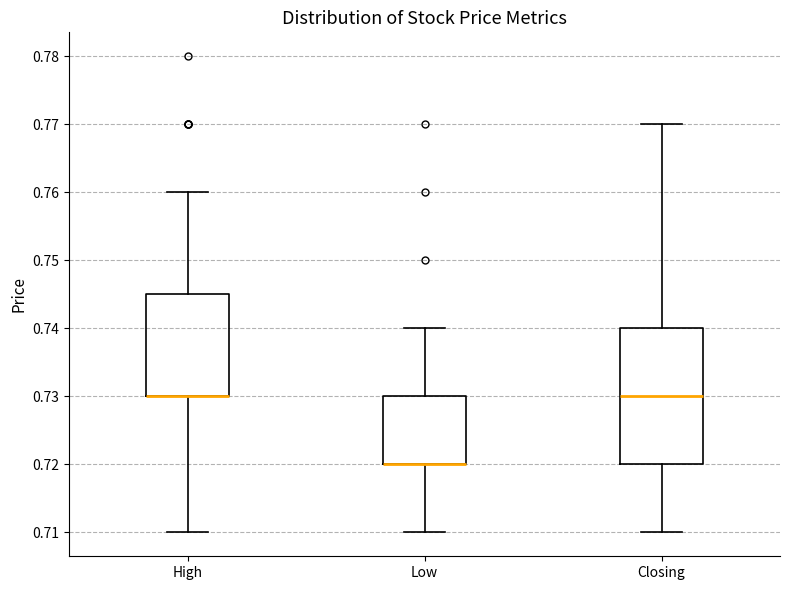

Reading left to right, transcribe this box plot: for each box, give where its median line is, the range the box spans, and where its two whiskers end, as read against the y-axis. The values are not printed on the chart, so give them approximately, as read against the axis.

High: median 0.730 (drawn on the box's lower edge), box 0.730 to 0.745, whiskers 0.710 to 0.760
Low: median 0.720 (drawn on the box's lower edge), box 0.720 to 0.730, whiskers 0.710 to 0.740
Closing: median 0.730, box 0.720 to 0.740, whiskers 0.710 to 0.770